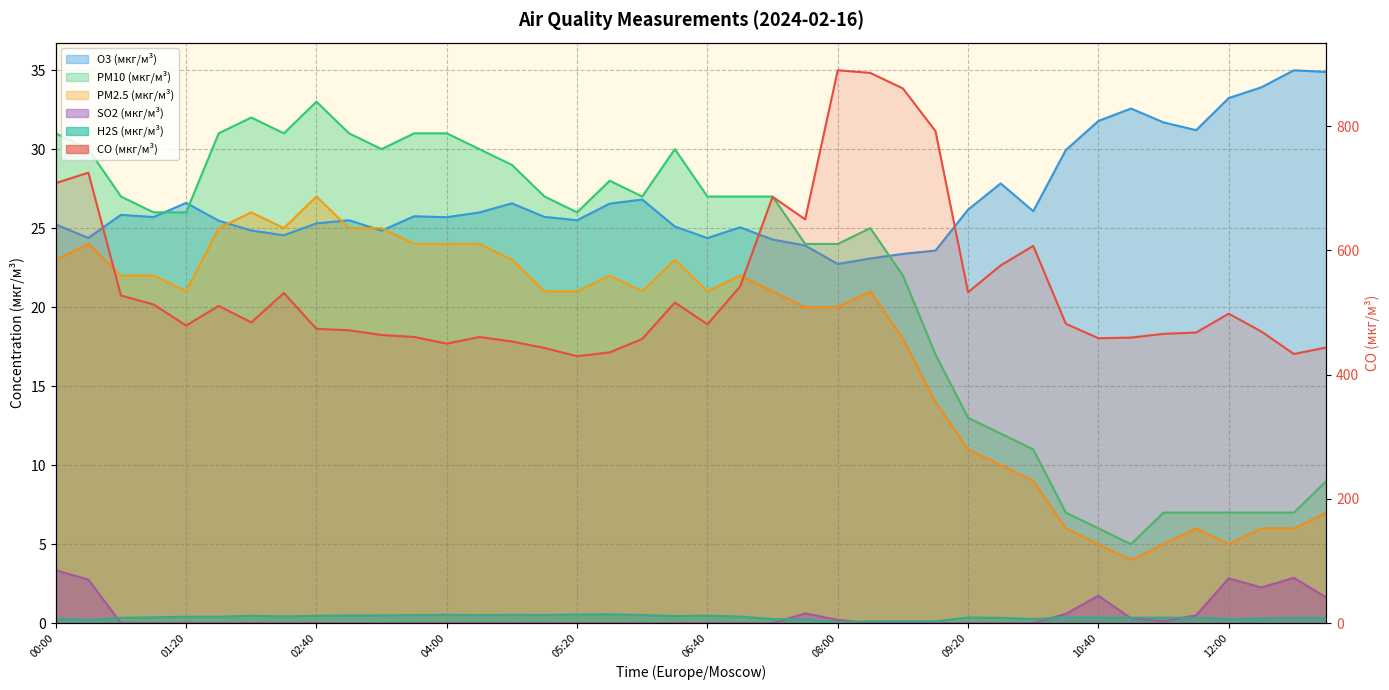

True or false: SO2 (мкг/м³) and O3 (мкг/м³) intersect in this chart.

False